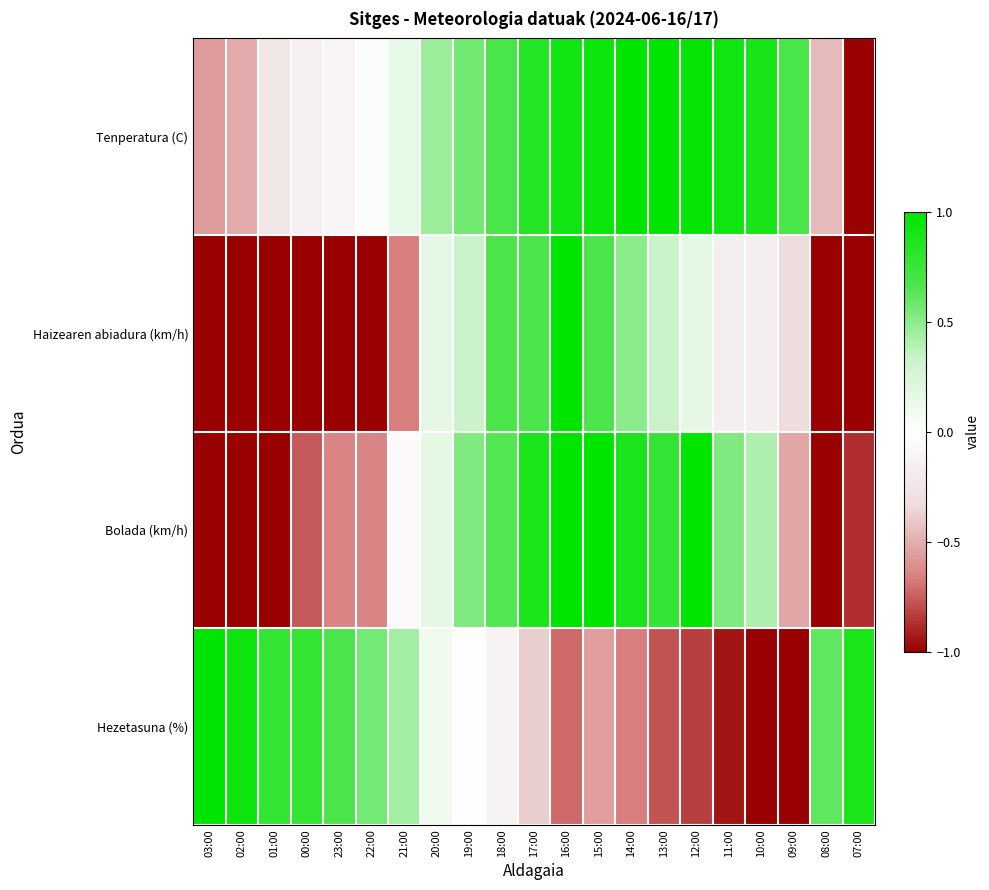

Reading left to right, what are all the values shown in this chart?

Tenperatura (C): 03:00=-0.6	02:00=-0.5	01:00=-0.2	00:00=-0.2	23:00=-0.1	22:00=0.0	21:00=0.2	20:00=0.5	19:00=0.6	18:00=0.7	17:00=0.8	16:00=0.9	15:00=0.9	14:00=1.0	13:00=1.0	12:00=1.0	11:00=0.9	10:00=0.9	09:00=0.7	08:00=-0.5	07:00=-1.0
Haizearen abiadura (km/h): 03:00=-1.0	02:00=-1.0	01:00=-1.0	00:00=-1.0	23:00=-1.0	22:00=-1.0	21:00=-0.7	20:00=0.2	19:00=0.3	18:00=0.7	17:00=0.7	16:00=1.0	15:00=0.7	14:00=0.5	13:00=0.3	12:00=0.2	11:00=-0.2	10:00=-0.2	09:00=-0.3	08:00=-1.0	07:00=-1.0
Bolada (km/h): 03:00=-1.0	02:00=-1.0	01:00=-1.0	00:00=-0.8	23:00=-0.6	22:00=-0.6	21:00=-0.1	20:00=0.2	19:00=0.5	18:00=0.6	17:00=0.9	16:00=1.0	15:00=1.0	14:00=0.9	13:00=0.8	12:00=1.0	11:00=0.5	10:00=0.4	09:00=-0.5	08:00=-1.0	07:00=-0.9
Hezetasuna (%): 03:00=1.0	02:00=0.9	01:00=0.8	00:00=0.8	23:00=0.7	22:00=0.6	21:00=0.4	20:00=0.1	19:00=0.0	18:00=-0.1	17:00=-0.4	16:00=-0.7	15:00=-0.6	14:00=-0.7	13:00=-0.8	12:00=-0.8	11:00=-0.9	10:00=-1.0	09:00=-1.0	08:00=0.6	07:00=0.9